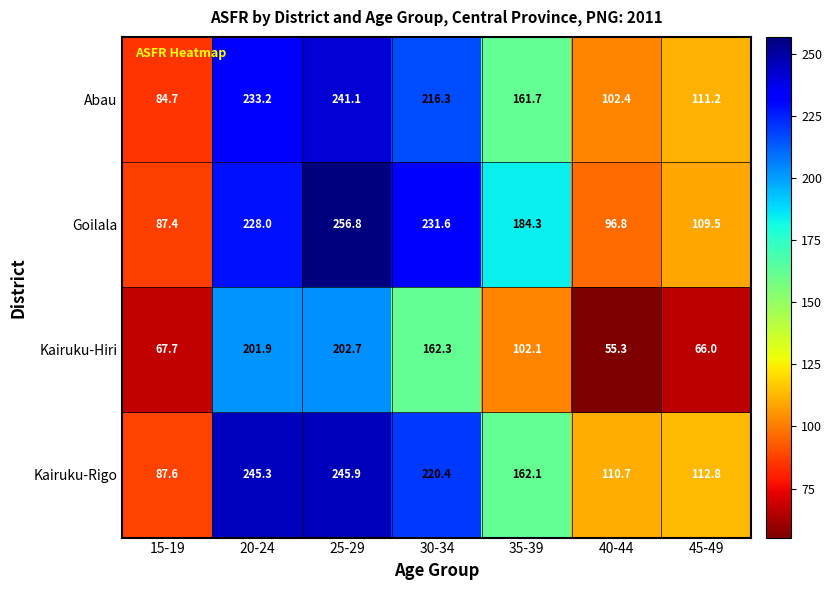

How many data points does each series have?

7